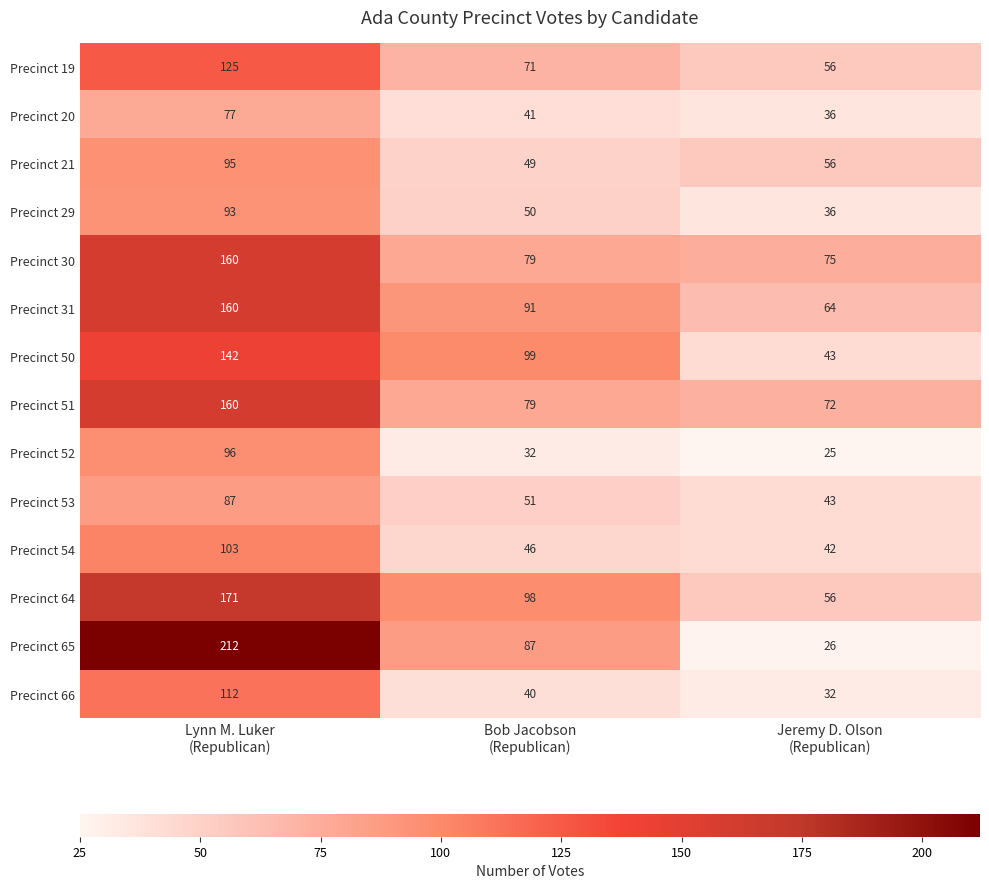

What is the smallest value displayed?

25